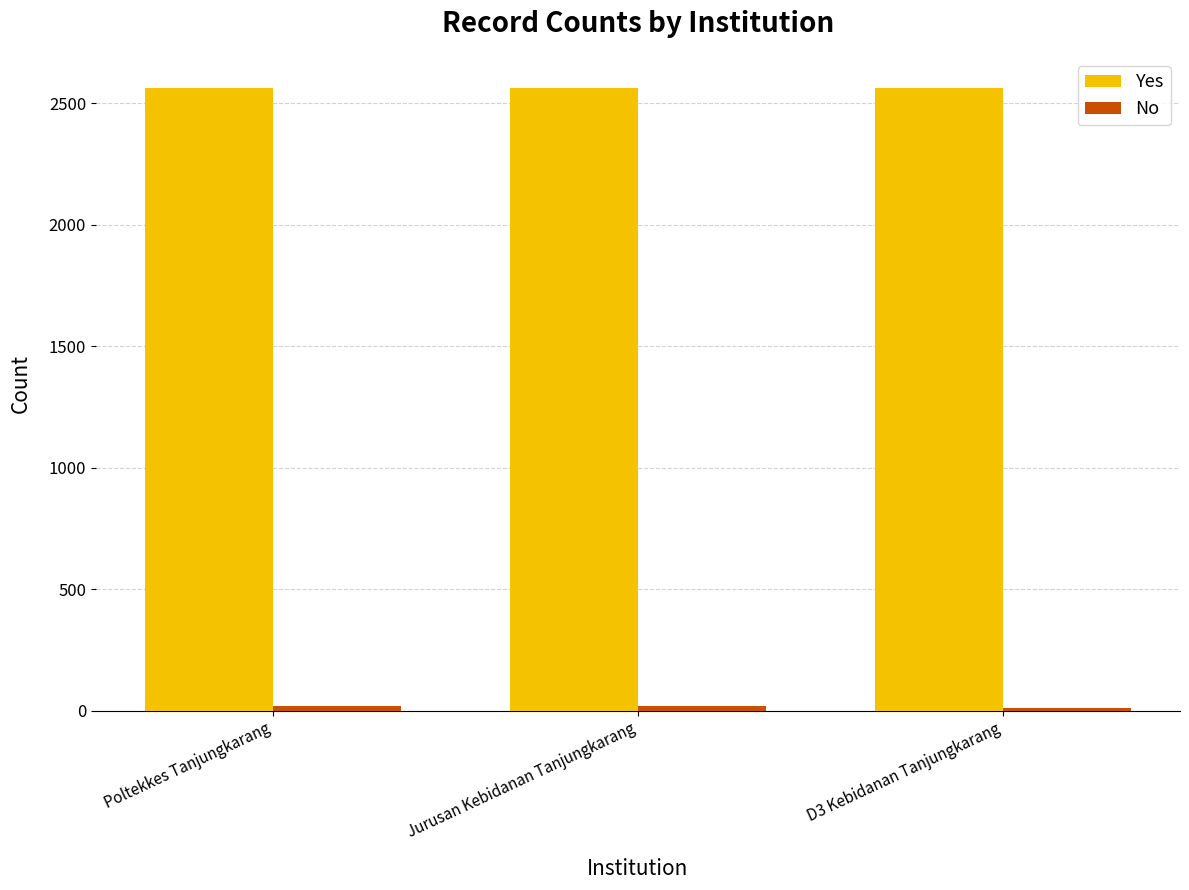

The value of Yes at D3 Kebidanan Tanjungkarang is 2562. True or false?

True